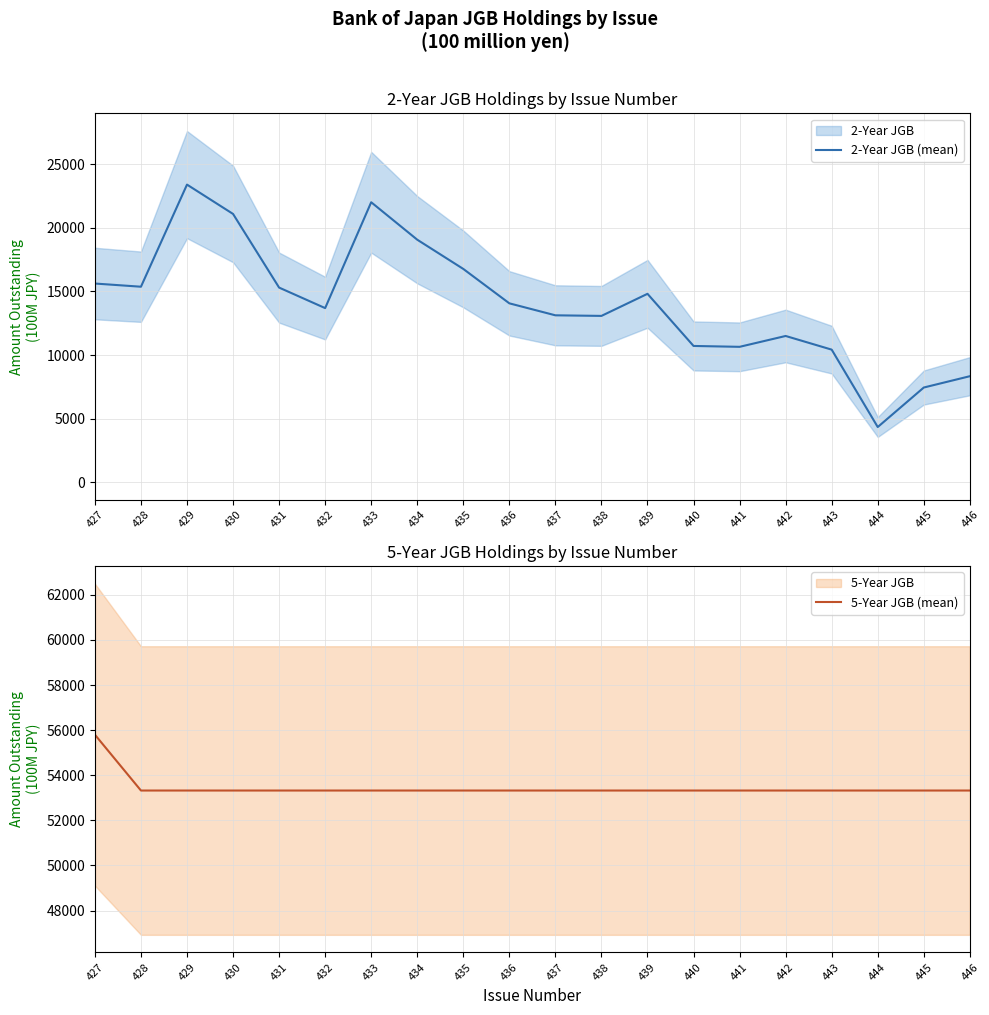

The value of 2-Year JGB (mean) at 427 is 8607. True or false?

False